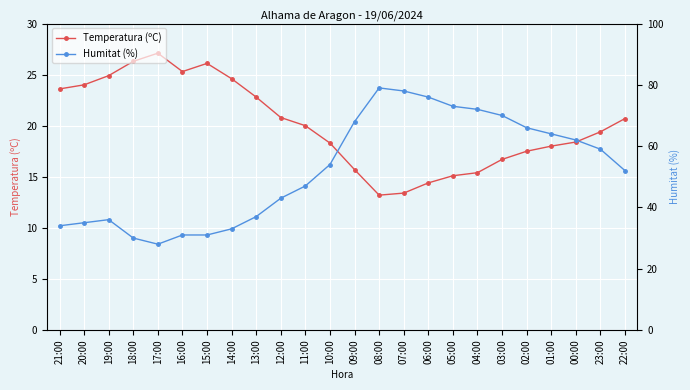

What is the lowest value of the Temperatura (ºC) series?

13.2